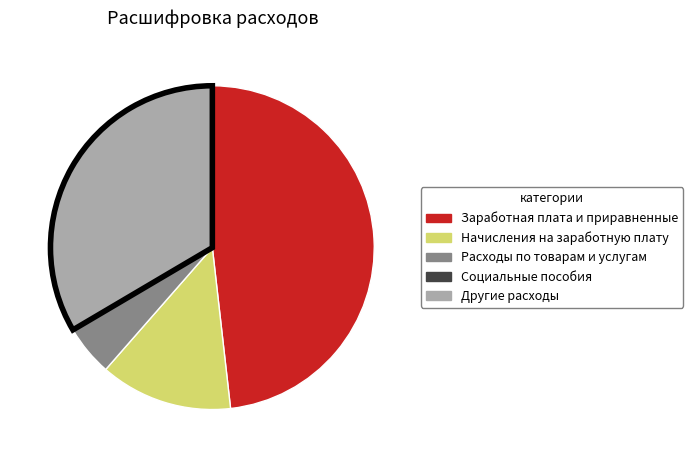

Combined, do Заработная плата и приравненные and Другие расходы account for over 50%?

Yes